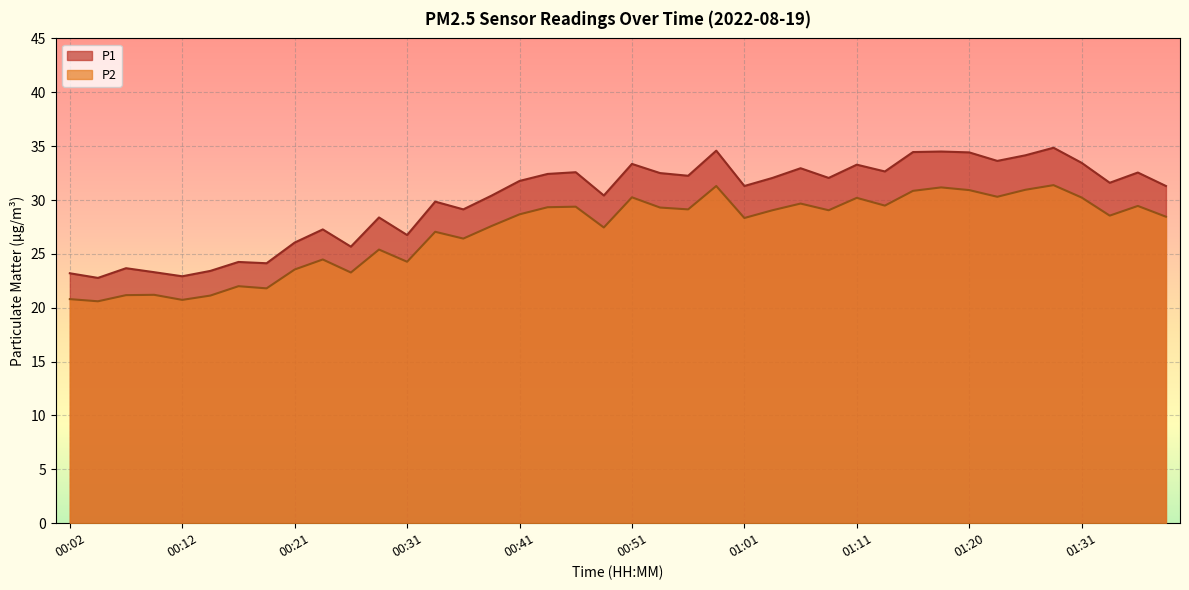

At which category does P1 reach its first local valley?

00:04